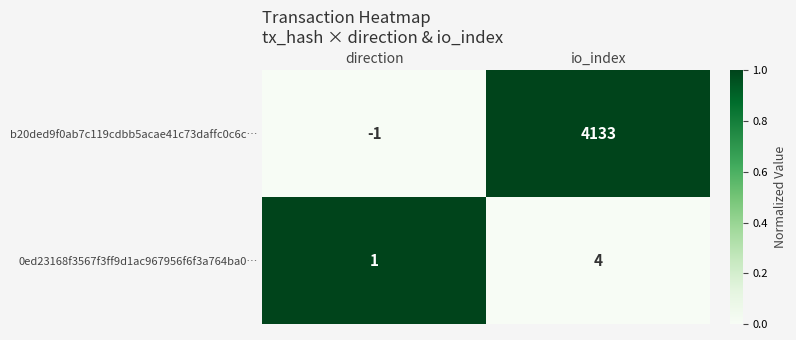

Which label corresponds to the smallest value in the chart?

direction